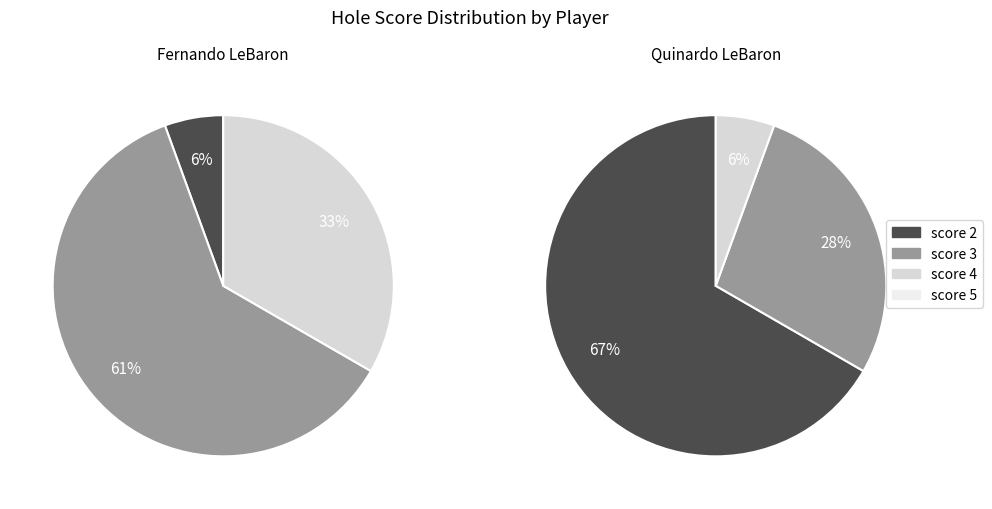

Is hole_6 the majority of the pie?

No